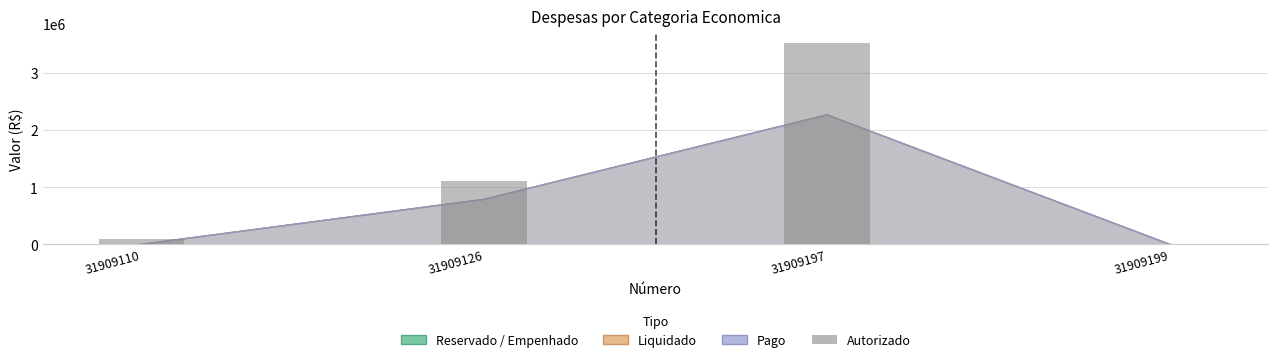

Reading right to left, extract all data points from this chart.

0	3512000	1100889	94707